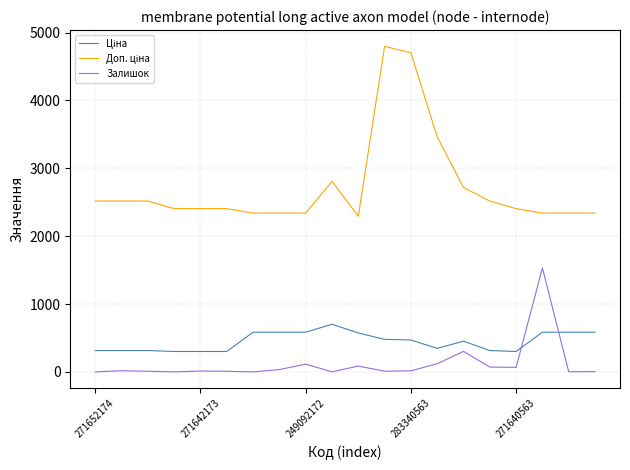

What is the maximum value shown in the chart?

4796.4